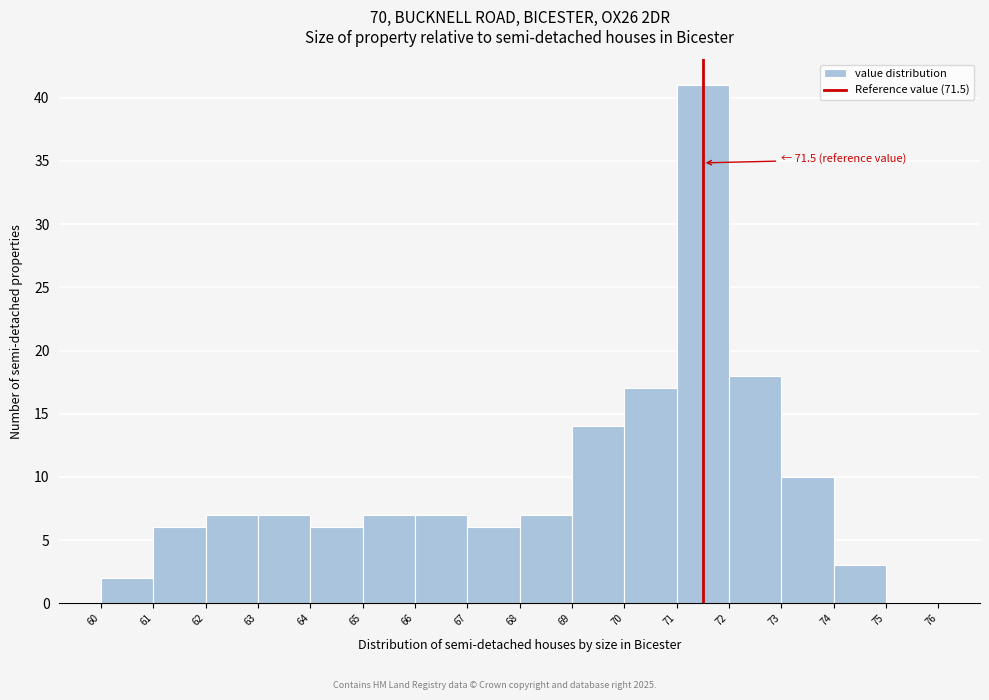

Which range on the x-axis has the tallest bar?

71 to 72